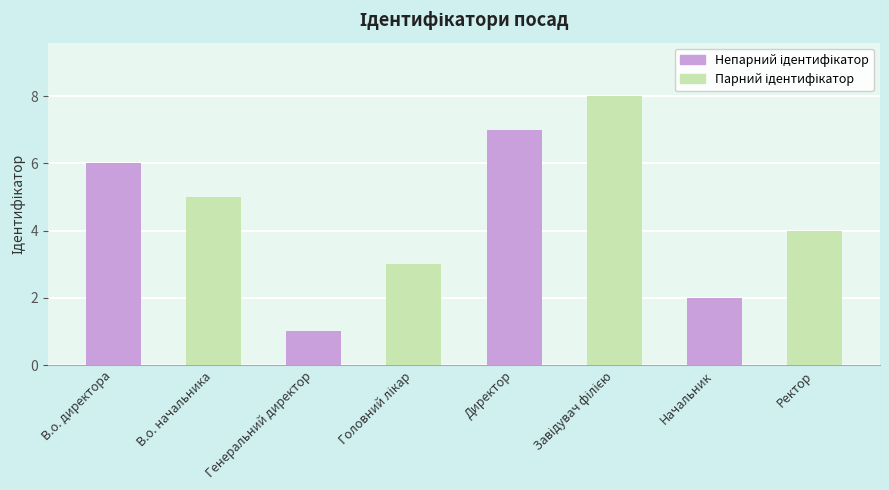

Reading left to right, extract all data points from this chart.

6	5	1	3	7	8	2	4